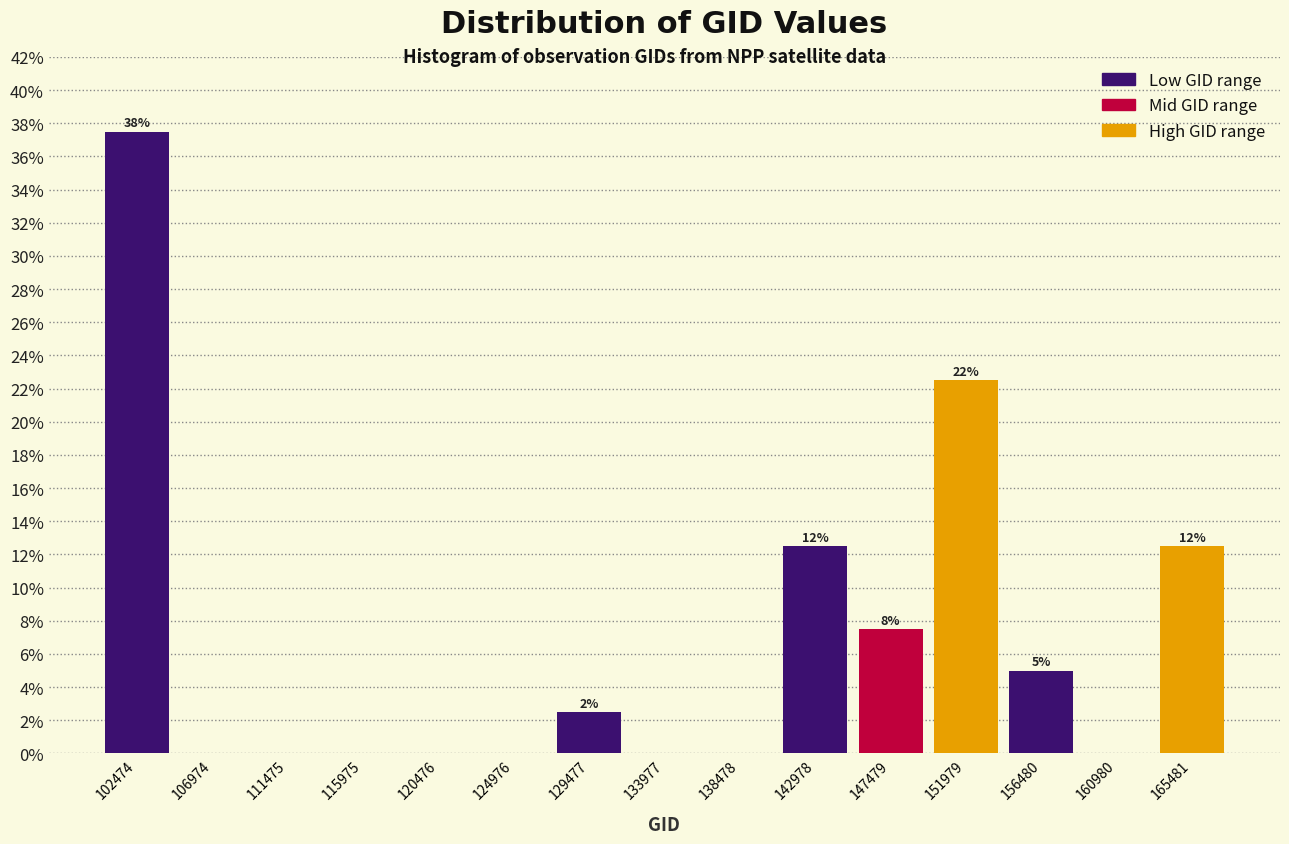

Reading left to right, extract all data points from this chart.

102474=37.5	106974=0.0	111475=0.0	115975=0.0	120476=0.0	124976=0.0	129477=2.5	133977=0.0	138478=0.0	142978=12.5	147479=7.5	151979=22.5	156480=5.0	160980=0.0	165481=12.5